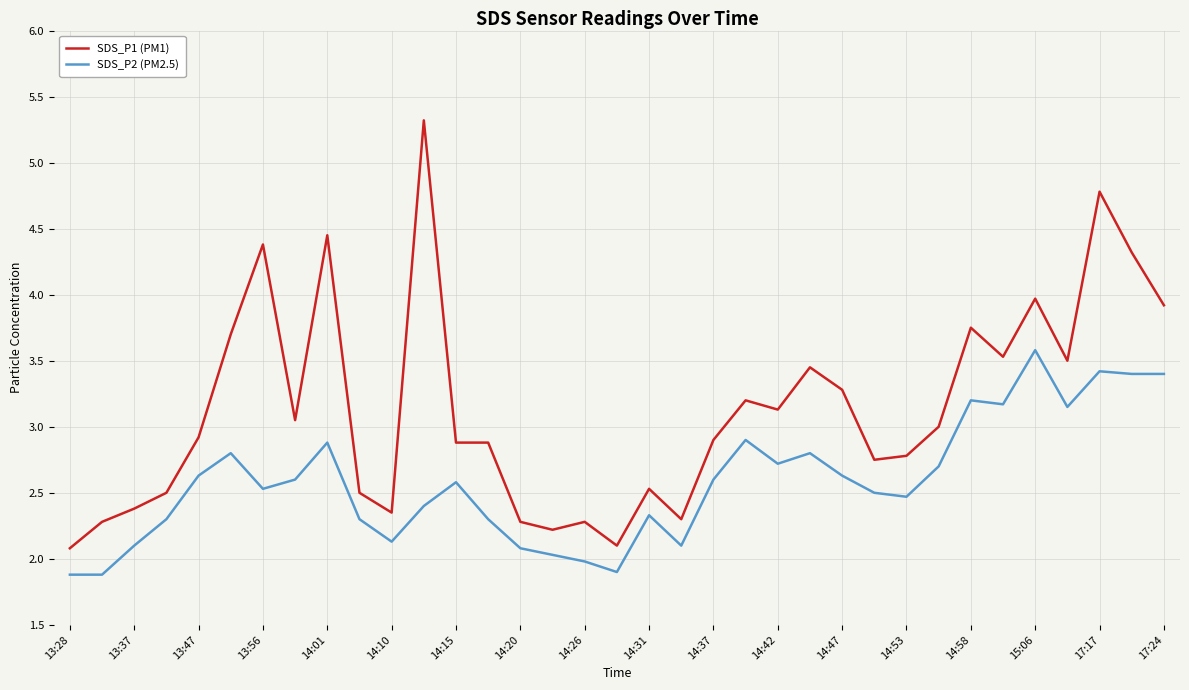

Which series has the widest spread of values?

SDS_P1 (PM1)